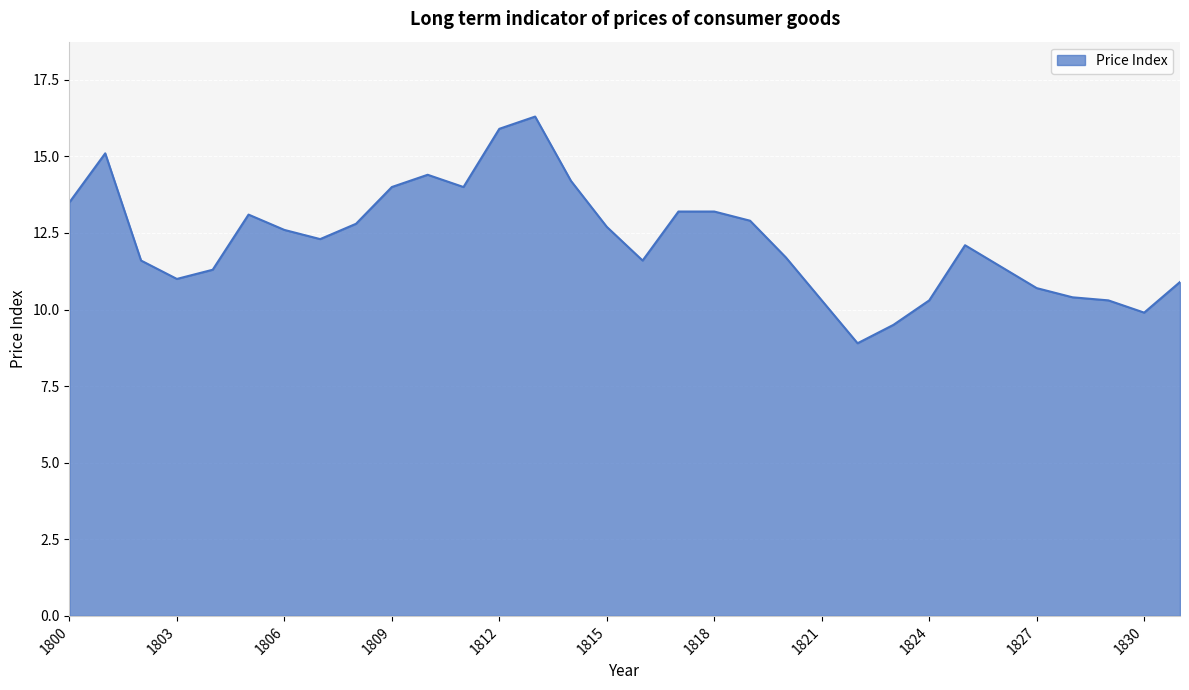

Reading right to left, extract all data points from this chart.

10.9	9.9	10.3	10.4	10.7	11.4	12.1	10.3	9.5	8.9	10.3	11.7	12.9	13.2	13.2	11.6	12.7	14.2	16.3	15.9	14.0	14.4	14.0	12.8	12.3	12.6	13.1	11.3	11.0	11.6	15.1	13.5